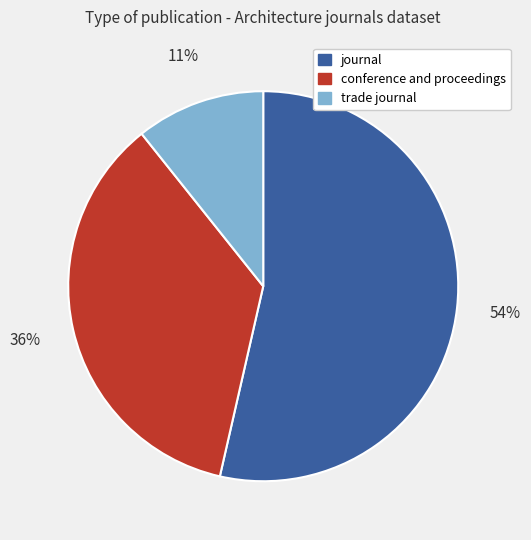

Rank the categories by value from lowest to highest.

trade journal, conference and proceedings, journal